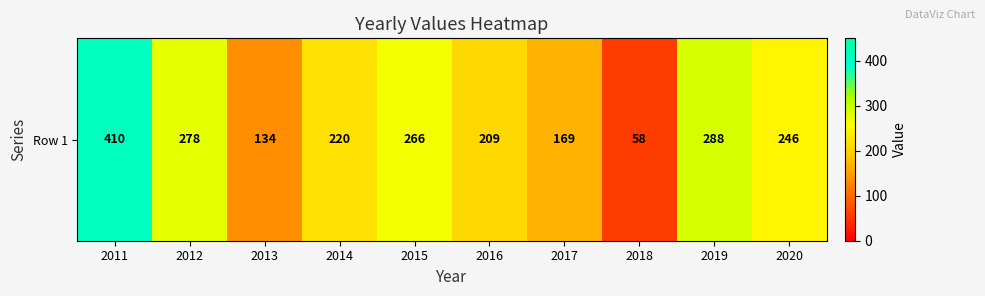

Between 2020 and 2014, which is larger?

2020